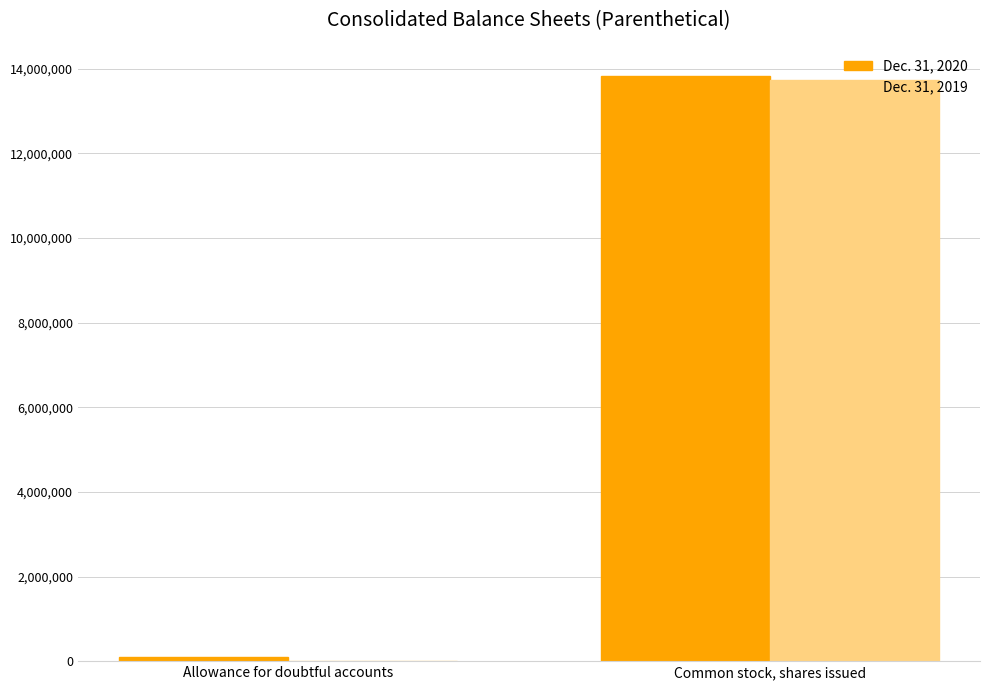

Count the number of categories in the chart.

2